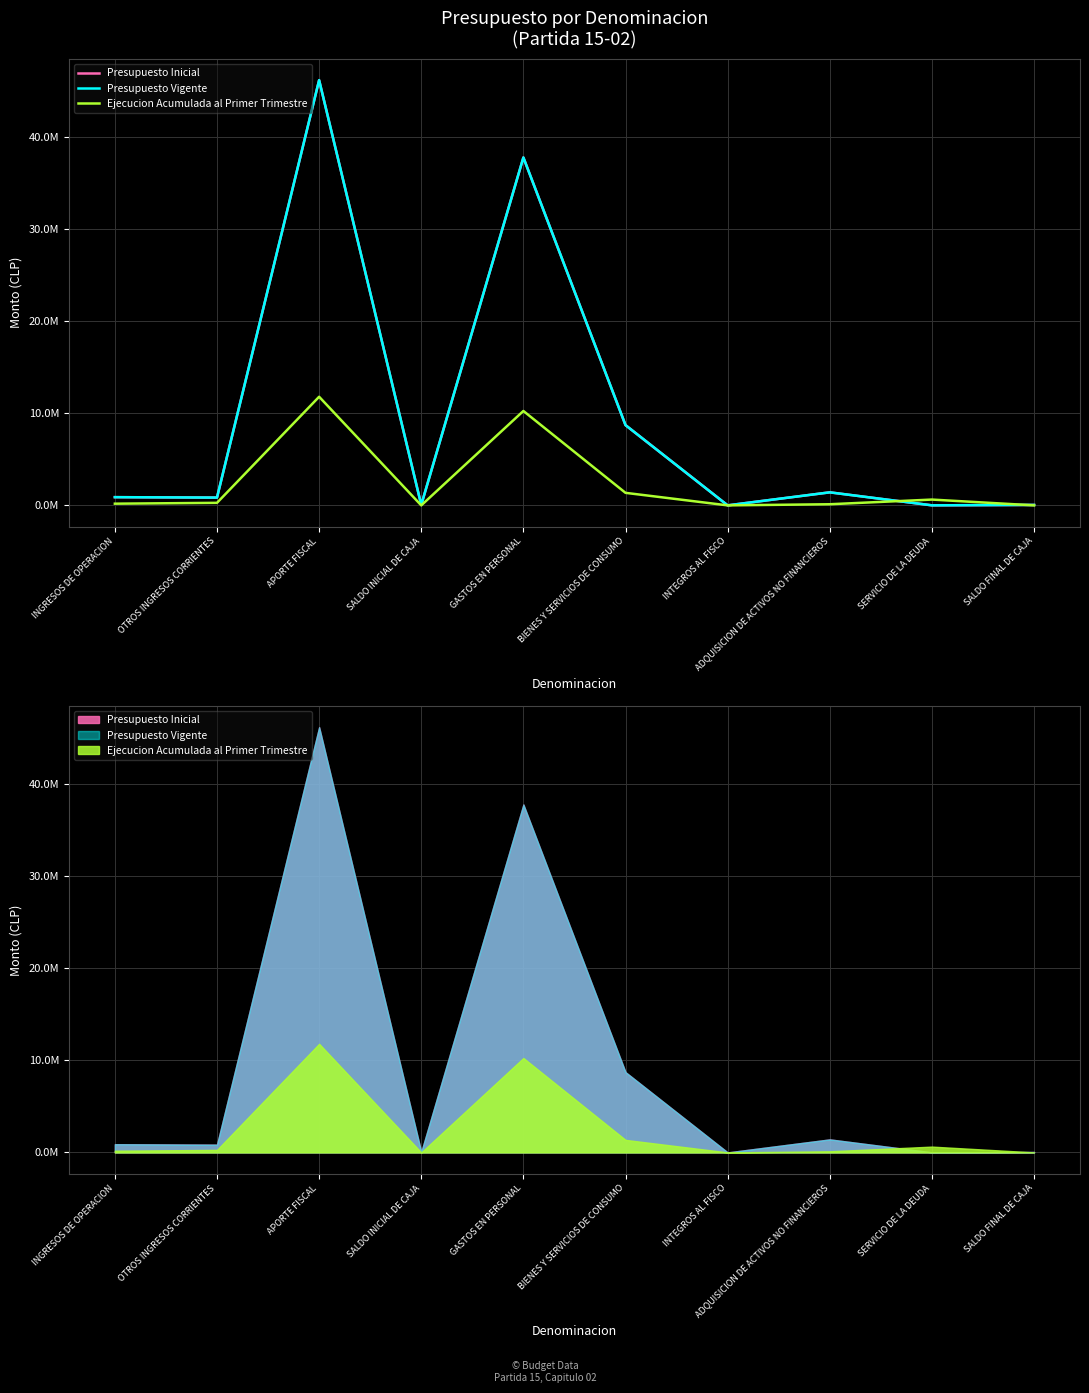

Reading right to left, list all the values displayed in this chart.

Presupuesto Inicial: 48000	4000	1415983	1001	8720955	37808567	48000	46213033	844752	892721
Presupuesto Vigente: 48000	4000	1415983	1001	8720955	37808567	48000	46213033	844752	892721
Ejecucion Acumulada al Primer Trimestre: 0	629778	122408	0	1360959	10259002	0	11803273	275616	183396